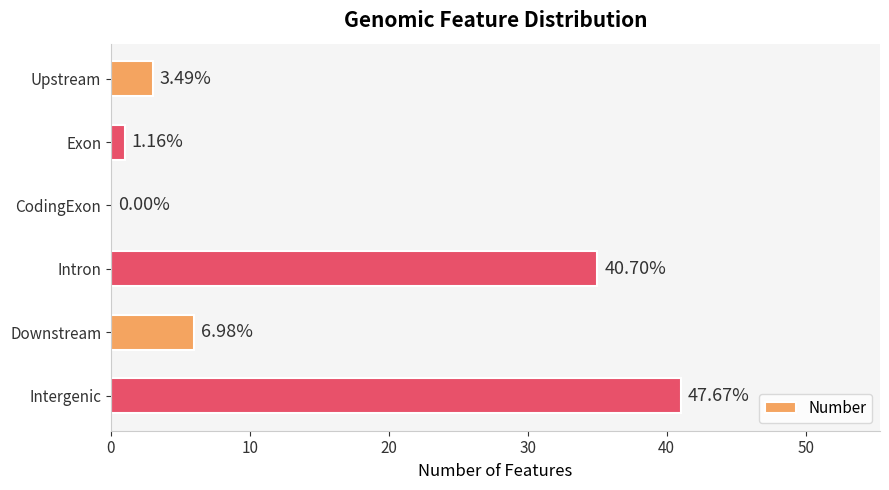

What is the average value?

14